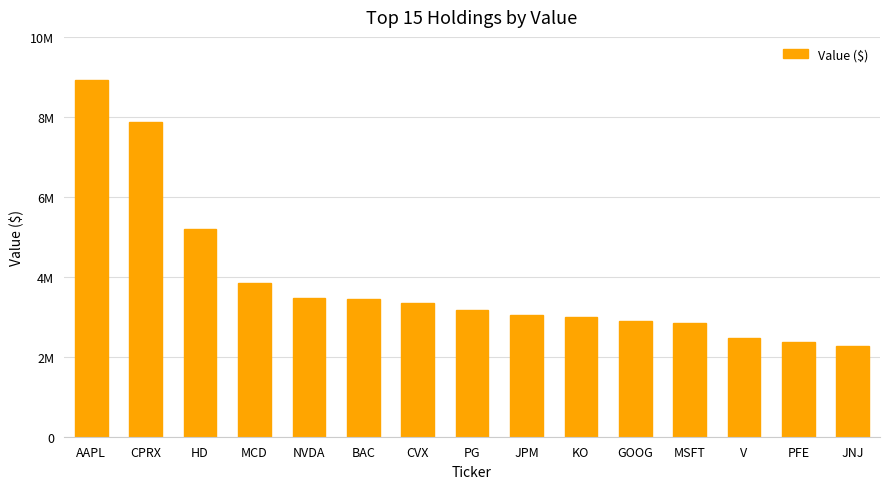

Are the bars horizontal?

No